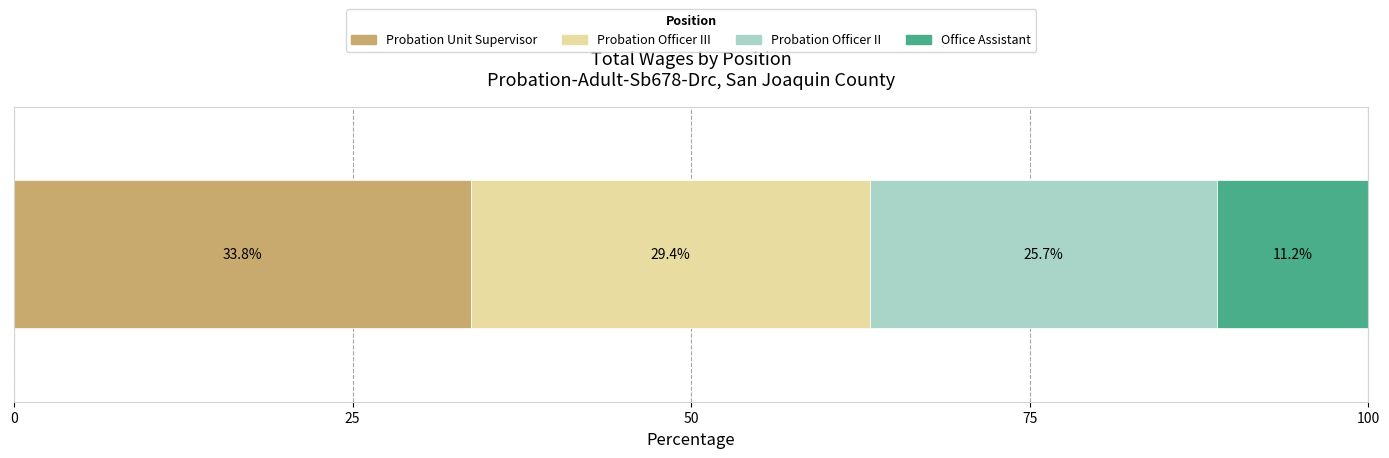

What is the minimum value for Probation Unit Supervisor?

33.8